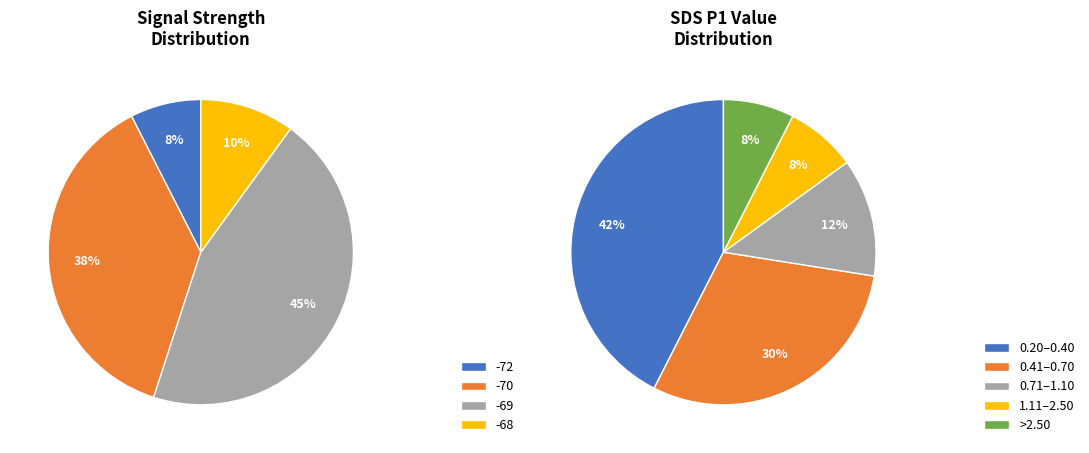

Is there a majority slice in this chart?

No